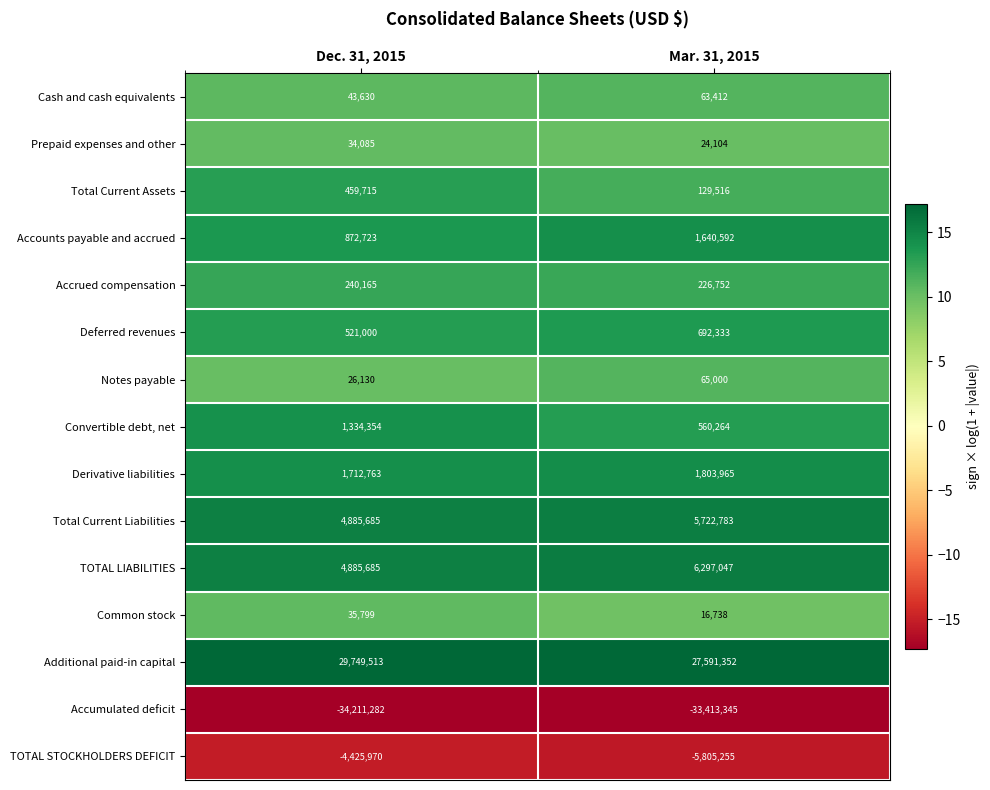

Between Dec. 31, 2015 and Mar. 31, 2015, which series saw the biggest shift?

Additional paid-in capital